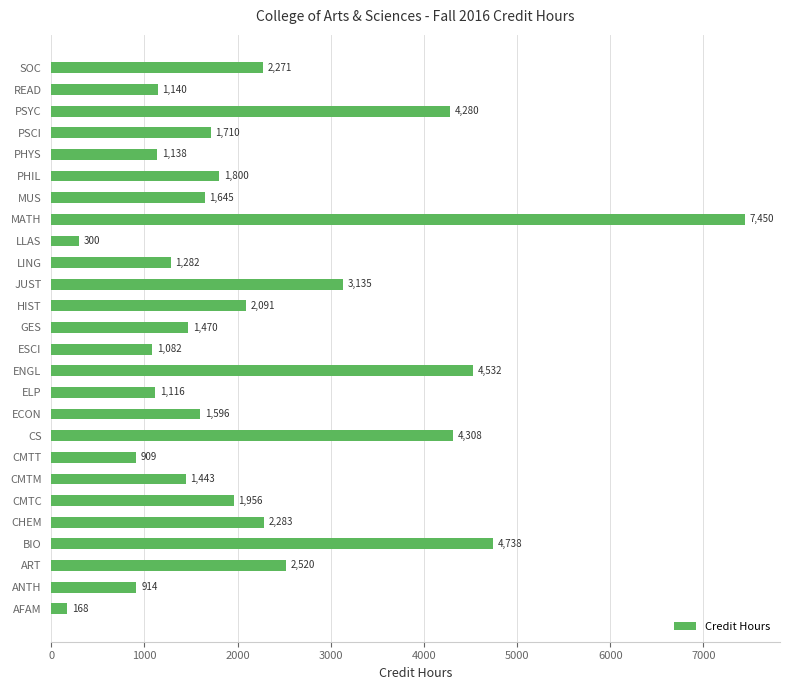

List the labels in order of value, largest first.

MATH, BIO, ENGL, CS, PSYC, JUST, ART, CHEM, SOC, HIST, CMTC, PHIL, PSCI, MUS, ECON, GES, CMTM, LING, READ, PHYS, ELP, ESCI, ANTH, CMTT, LLAS, AFAM